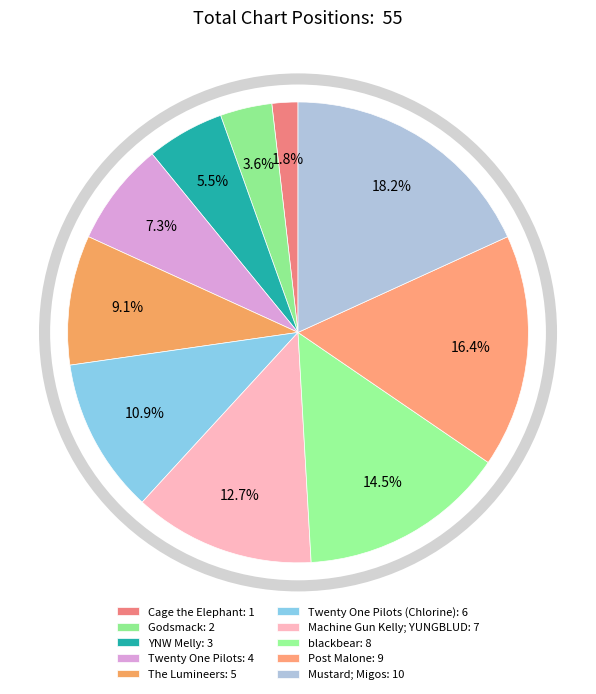

What is the largest slice in the pie chart?

Mustard; Migos